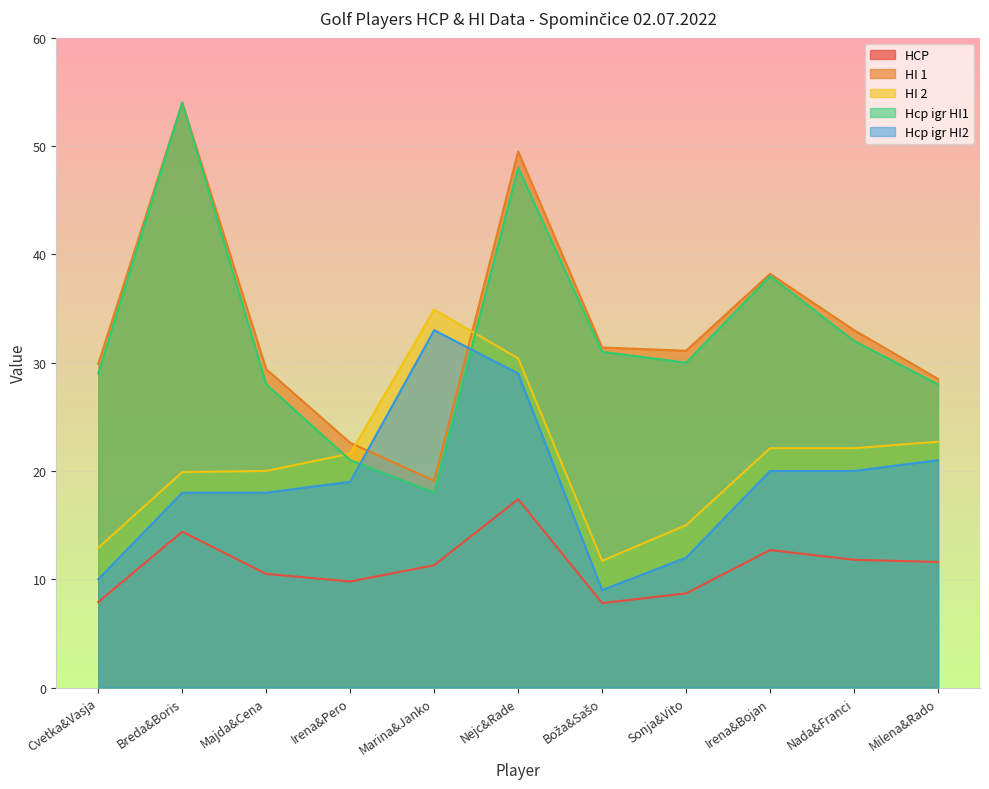

Rank the series at Nejc&Rade from lowest to highest value.

HCP, Hcp igr HI2, HI 2, Hcp igr HI1, HI 1